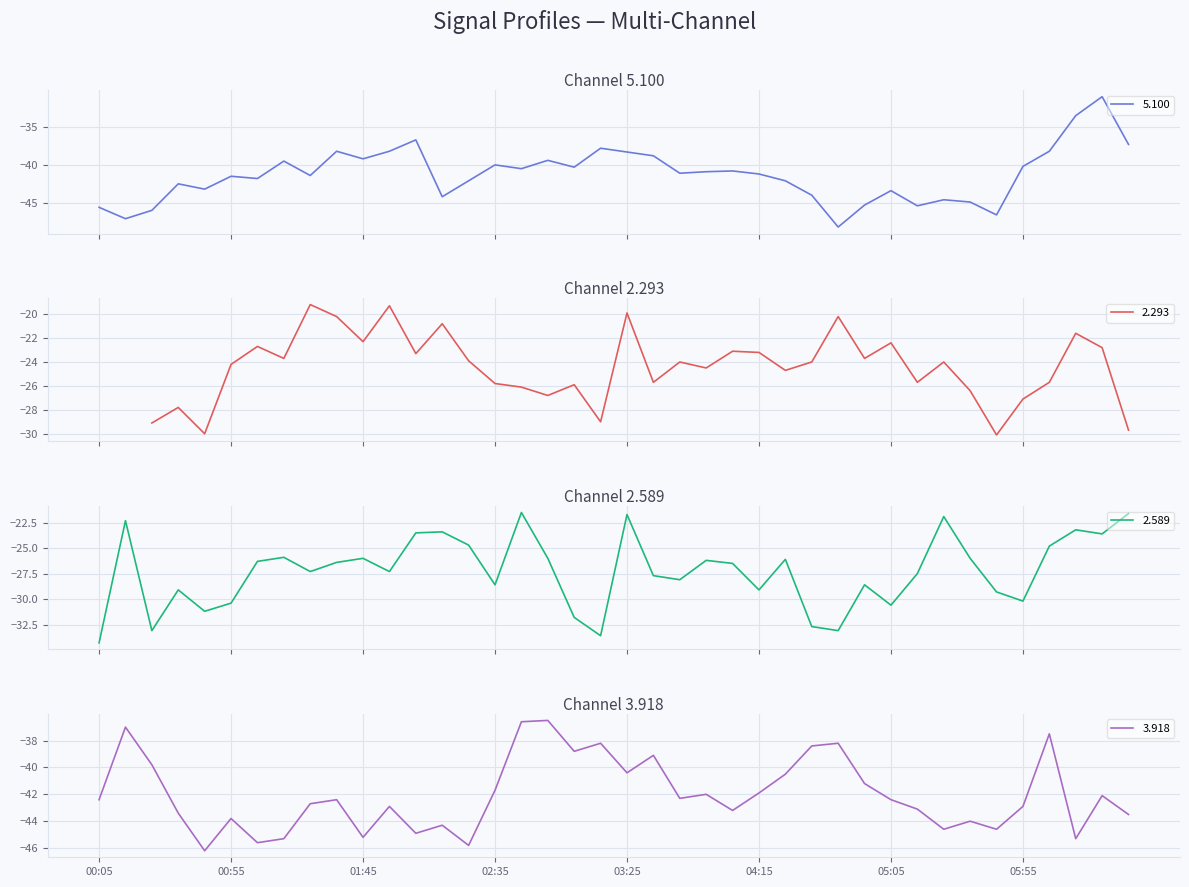

At which category is the sum across all series the highest?

1991/04/26 06:25